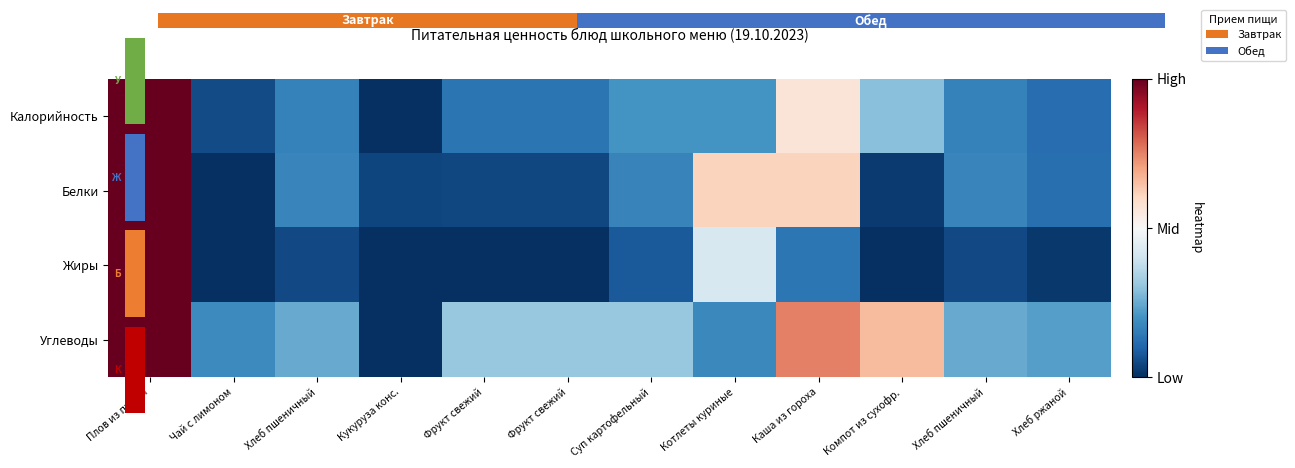

The Белки series shows -1.0 at Чай с лимоном. True or false?

True